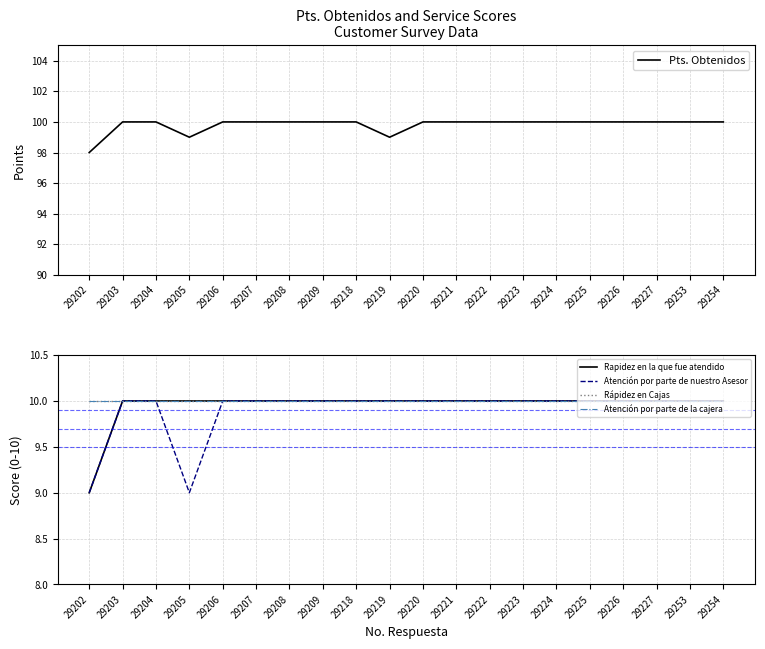

What is the average value of the Rapidez en la que fue atendido series?

10